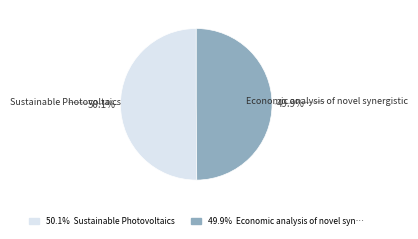

To the nearest percent, what is the average slice percentage?

50%